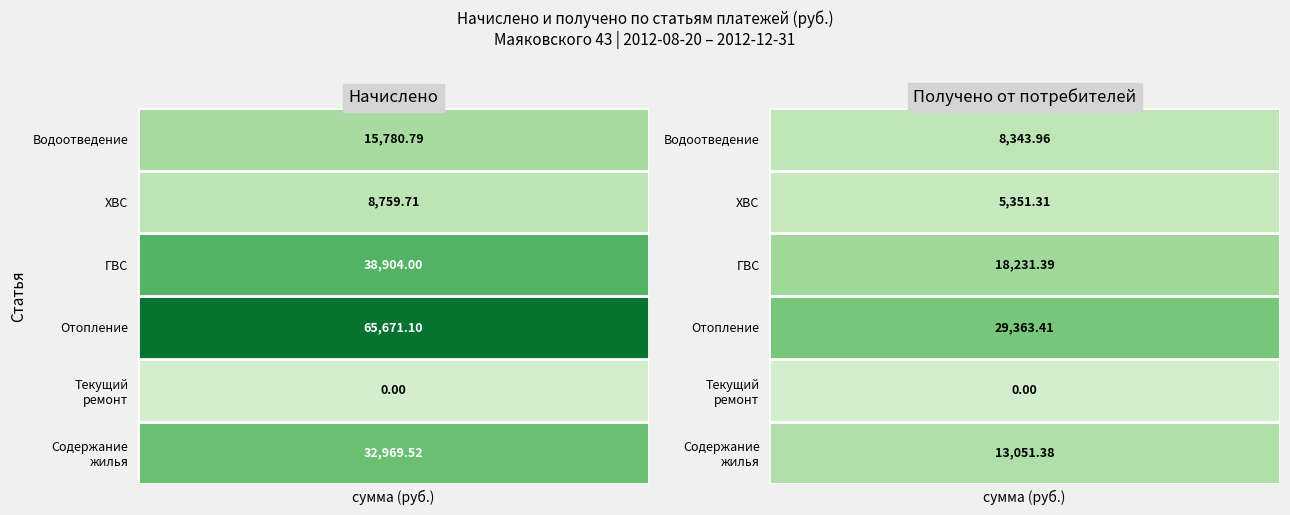

At how many categories does at least one series exceed 58080?

1